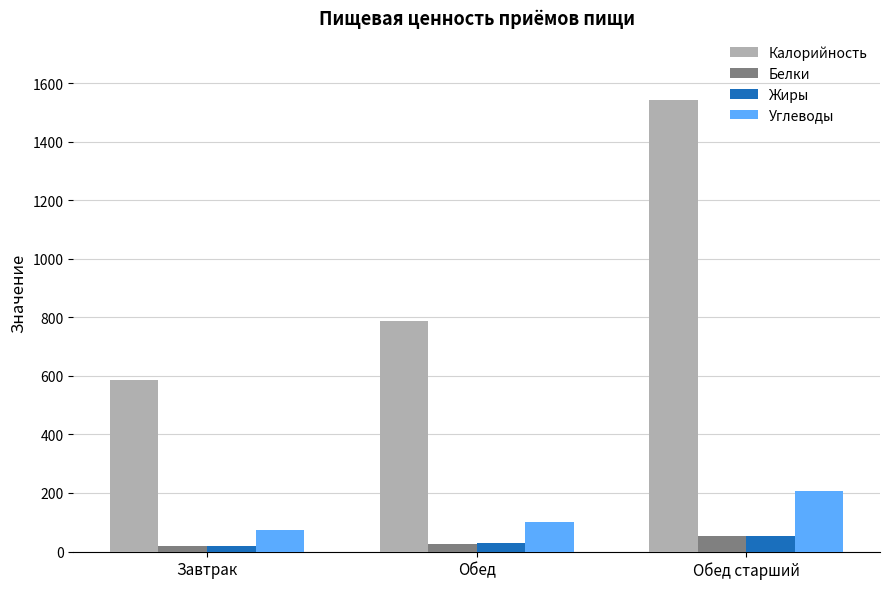

What is the label of the 1st bar from the left?

Завтрак